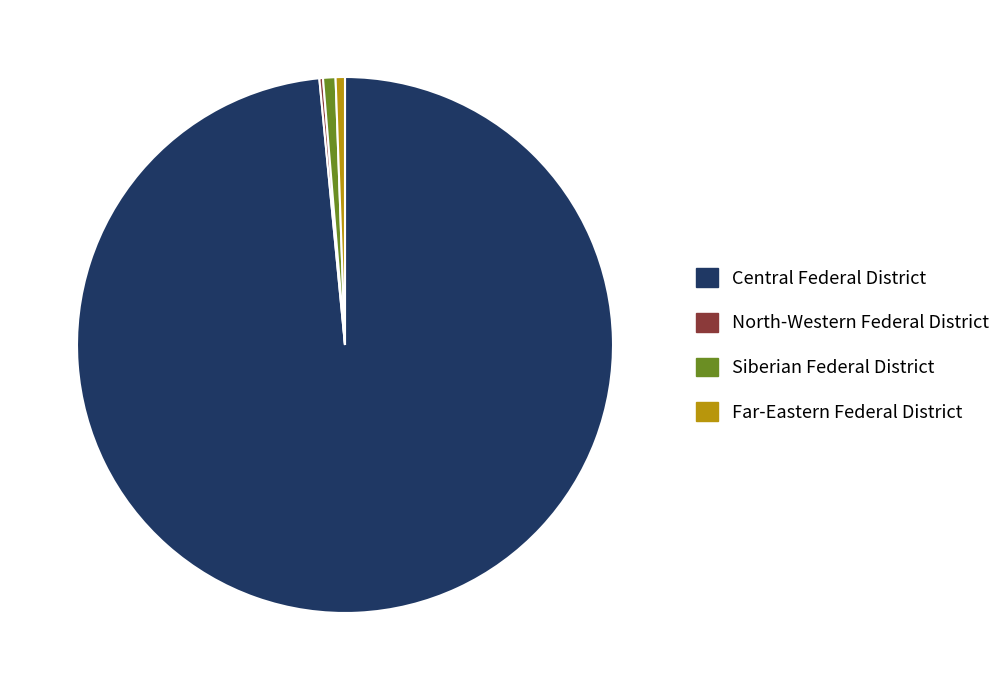

Is there a majority slice in this chart?

Yes